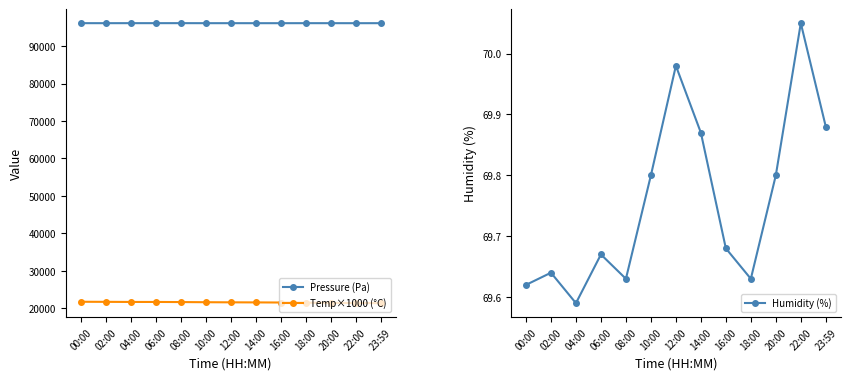

Reading left to right, what are all the values shown in this chart?

Pressure (Pa): 96120.4	96115.2	96121.4	96120.6	96124.0	96115.6	96116.2	96113.8	96113.7	96118.2	96115.6	96113.5	96115.3
Temp×1000 (°C): 21690.0	21670.0	21640.0	21640.0	21610.0	21570.0	21540.0	21520.0	21490.0	21450.0	21390.0	21360.0	21320.0
Humidity (%): 69.6	69.6	69.6	69.7	69.6	69.8	70.0	69.9	69.7	69.6	69.8	70.0	69.9